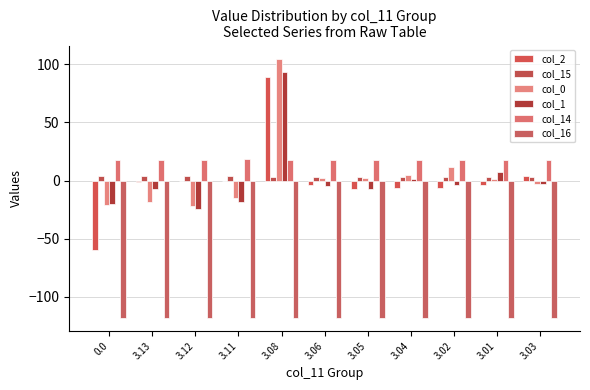

The col_15 series shows 3.2 at 3.02. True or false?

True